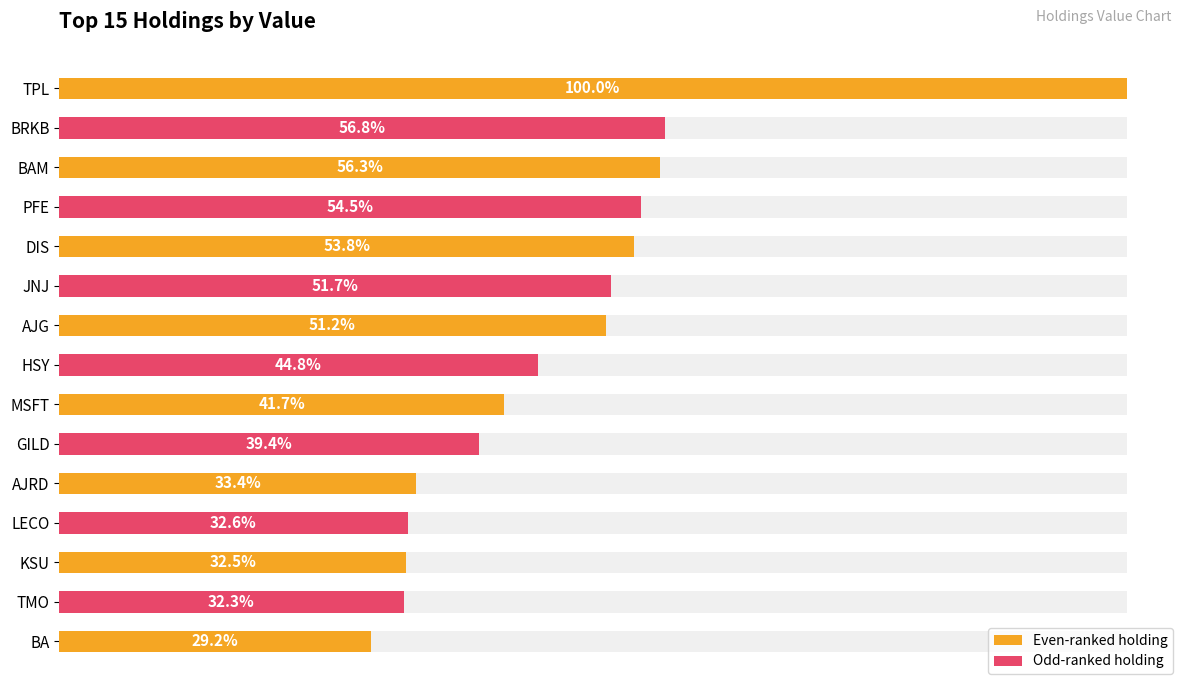

The chart shows a value of 3220976 at BRKB. True or false?

False